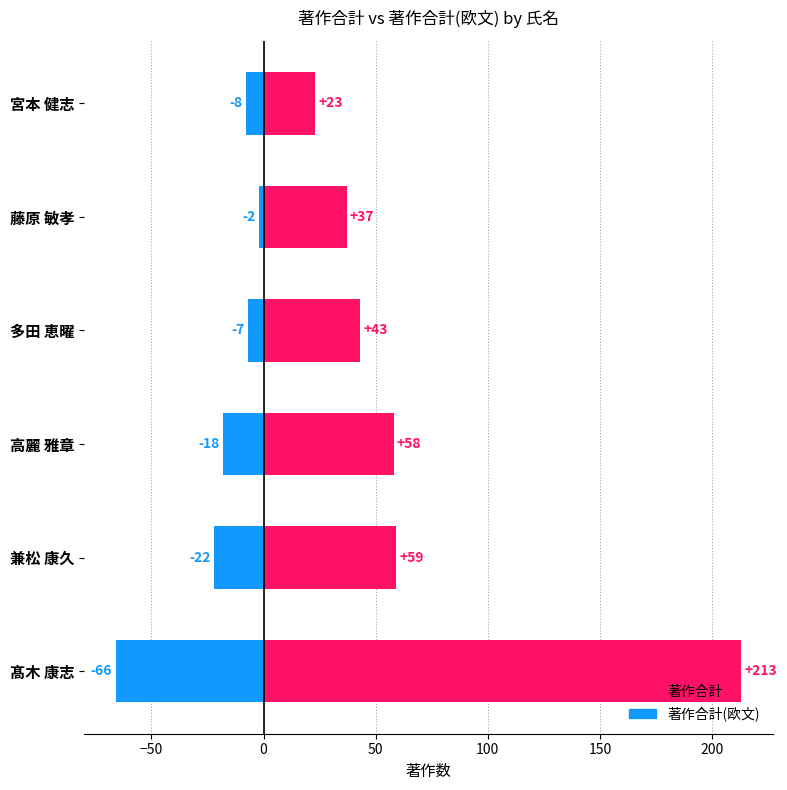

What is the sum of all 著作合計(欧文) values?

-123